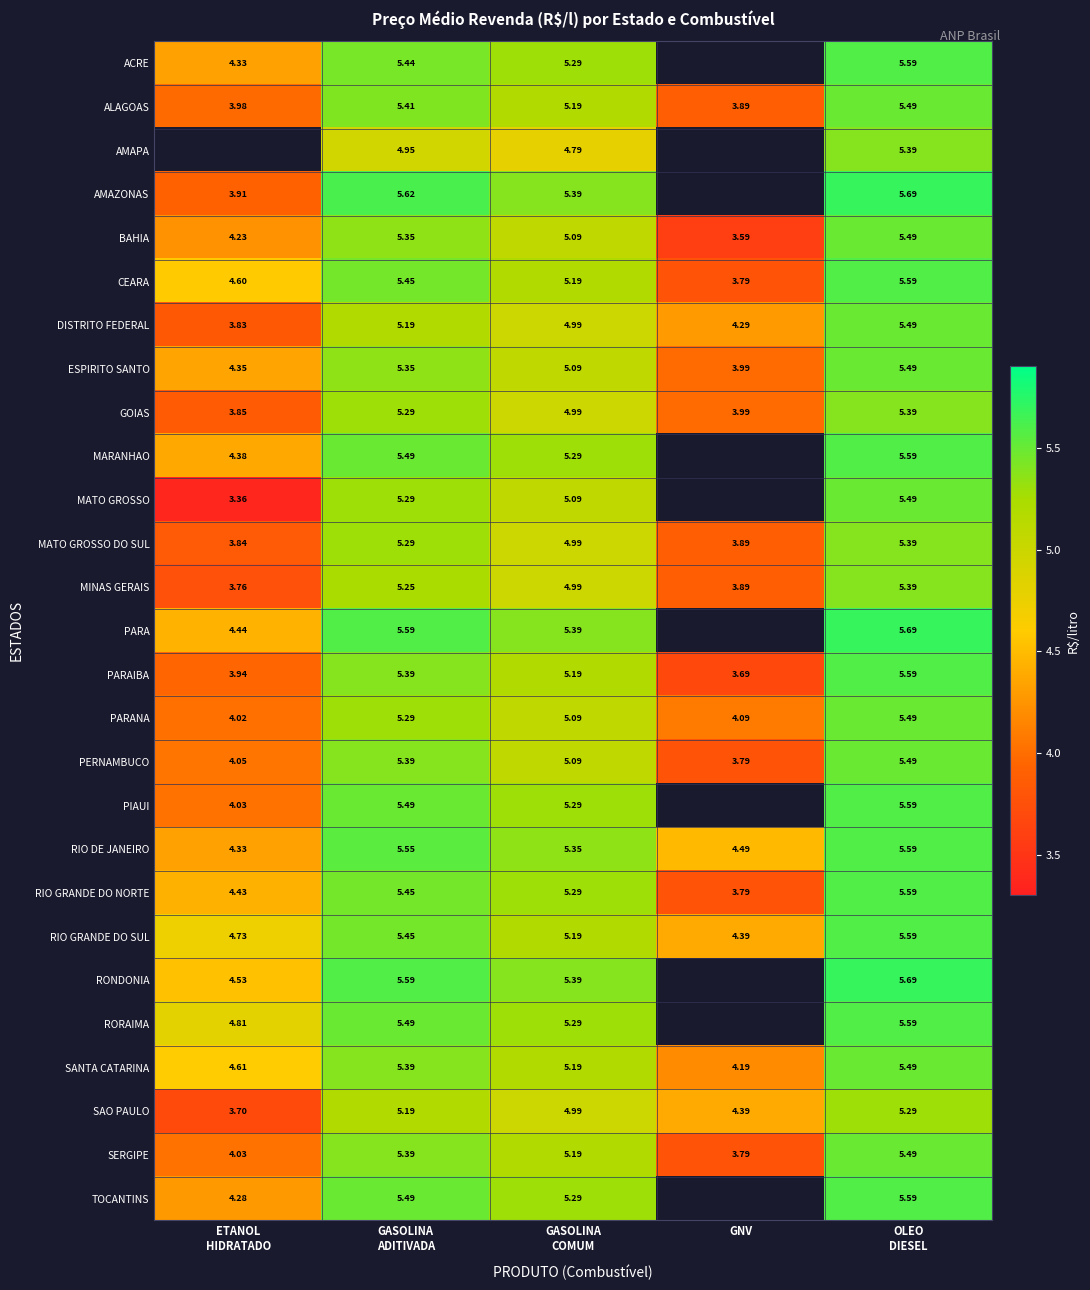

Rank the series by their maximum value, from highest to lowest.

AMAPA, AMAZONAS, PARA, RONDONIA, ACRE, CEARA, MARANHAO, PARAIBA, PIAUI, RIO DE JANEIRO, RIO GRANDE DO NORTE, RIO GRANDE DO SUL, RORAIMA, TOCANTINS, ALAGOAS, BAHIA, DISTRITO FEDERAL, ESPIRITO SANTO, MATO GROSSO, PARANA, PERNAMBUCO, SANTA CATARINA, SERGIPE, GOIAS, MATO GROSSO DO SUL, MINAS GERAIS, SAO PAULO